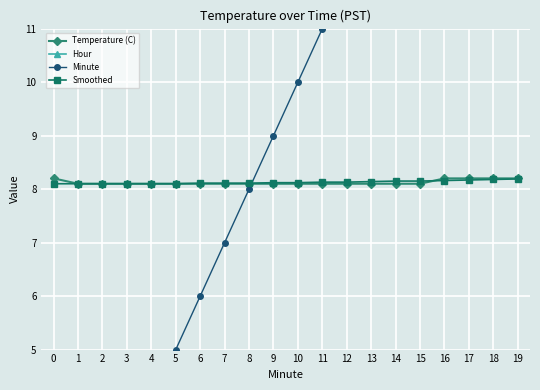

How many categories are shown in the chart?

20